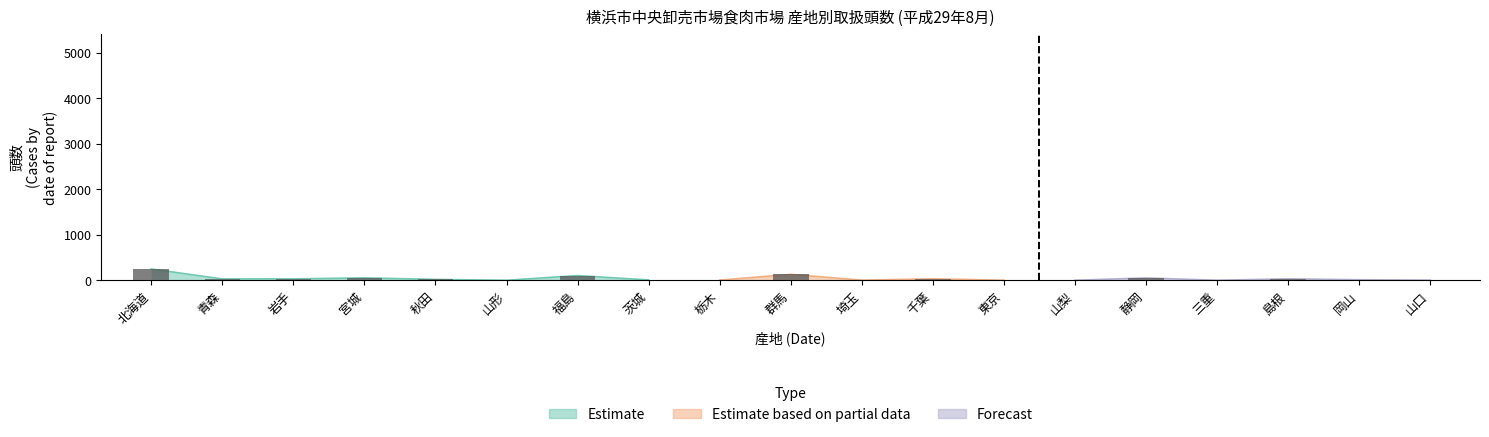

Is it true that the value at 宮城 is 53?

True